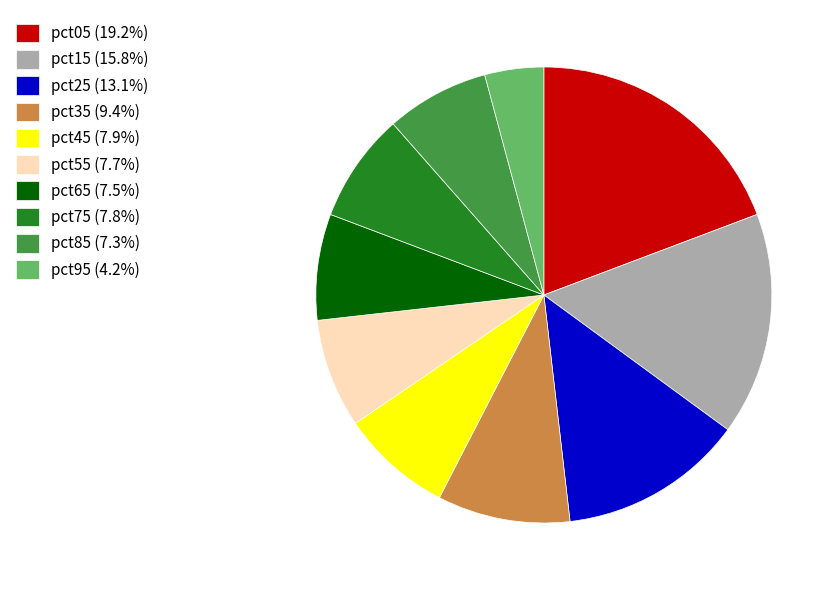

Does pct95 represent more than half of the total?

No